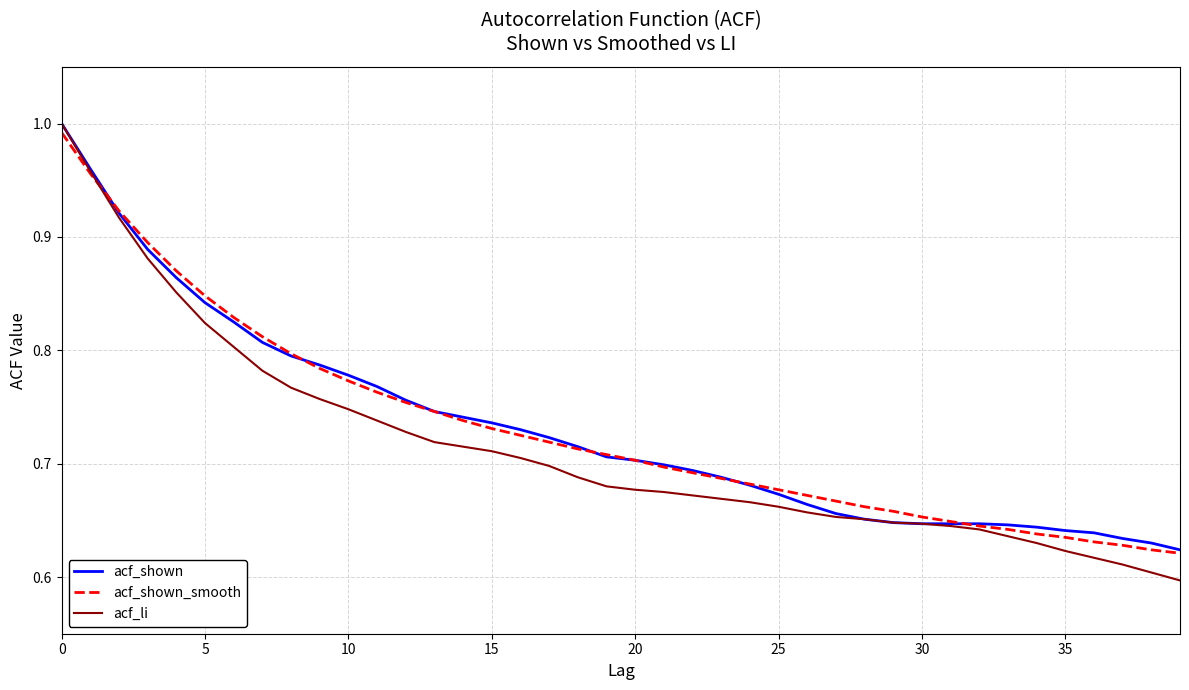

What is the difference between the maximum and minimum values in the acf_shown_smooth series?

0.4